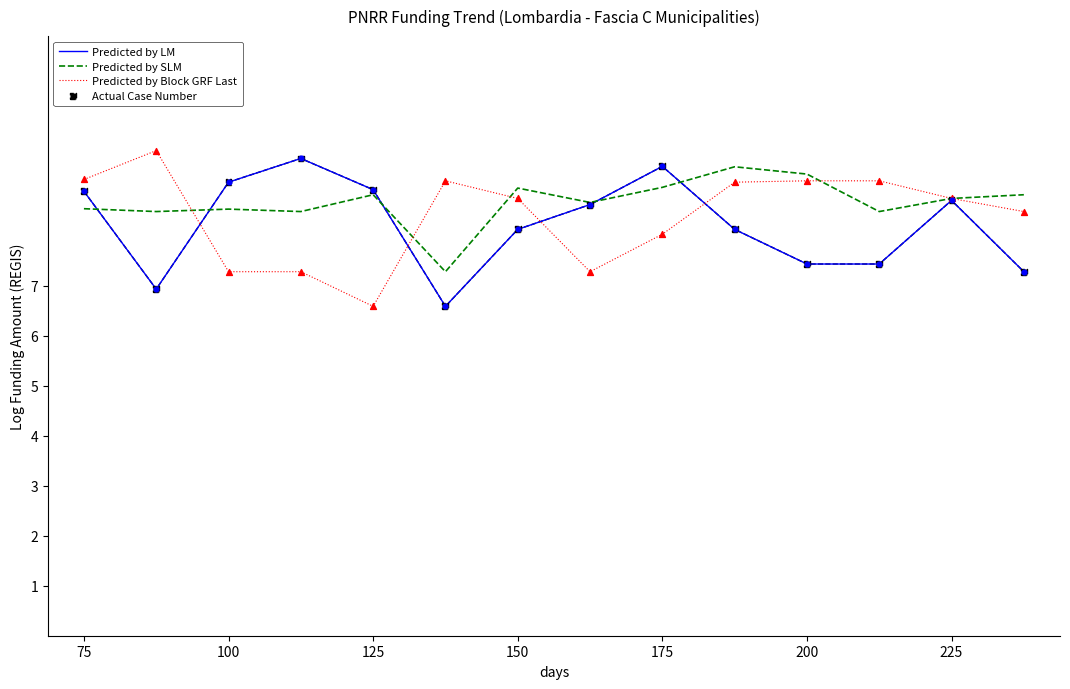

What is the smallest value displayed?

6.6